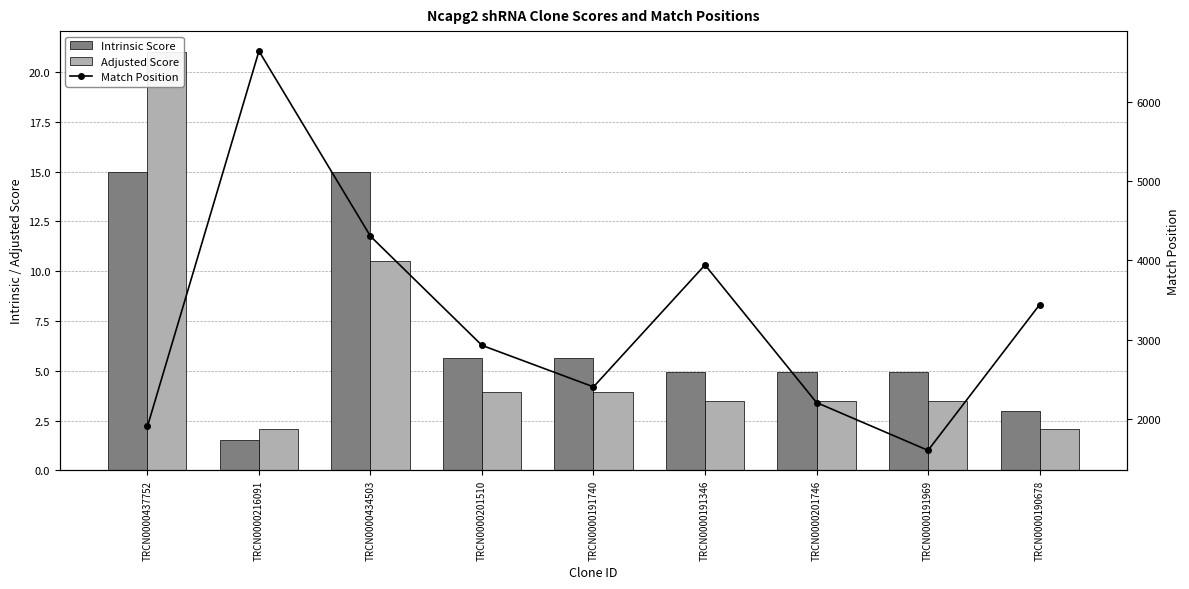

What is the average value of the Intrinsic Score series?

6.7